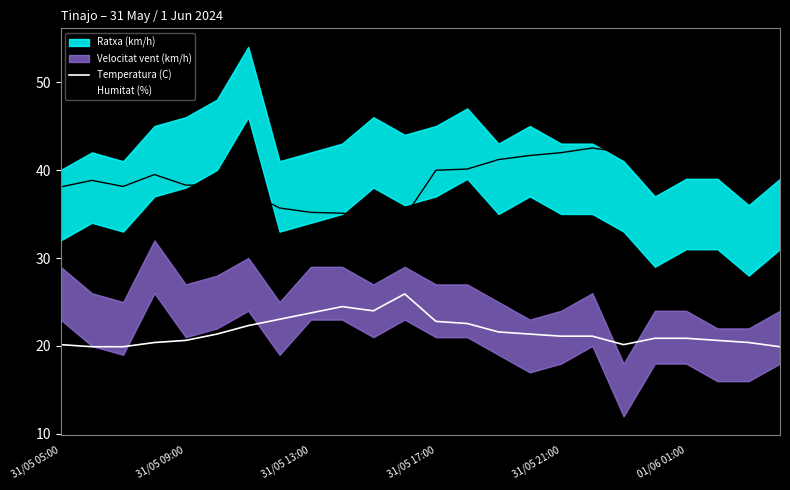

Does the chart have visible grid lines?

No